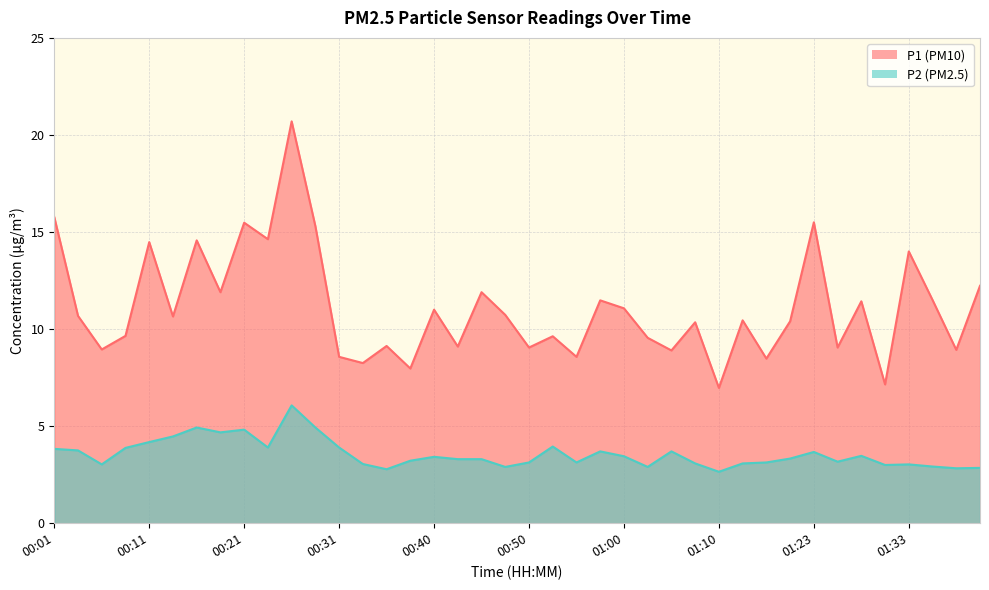

True or false: P1 has more than 1 points higher than both neighbors.

True